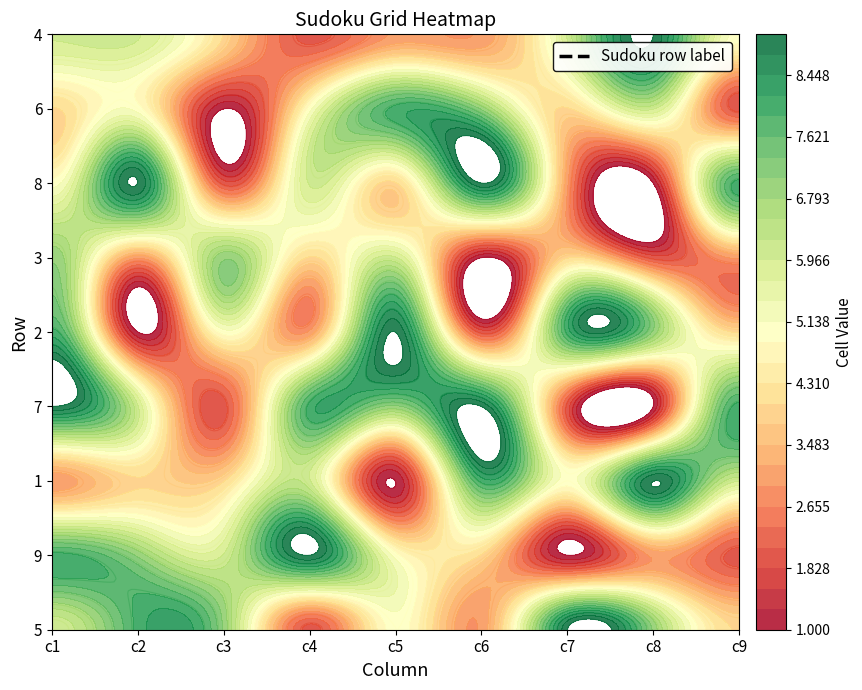

What is the average value of the 7 series?

6